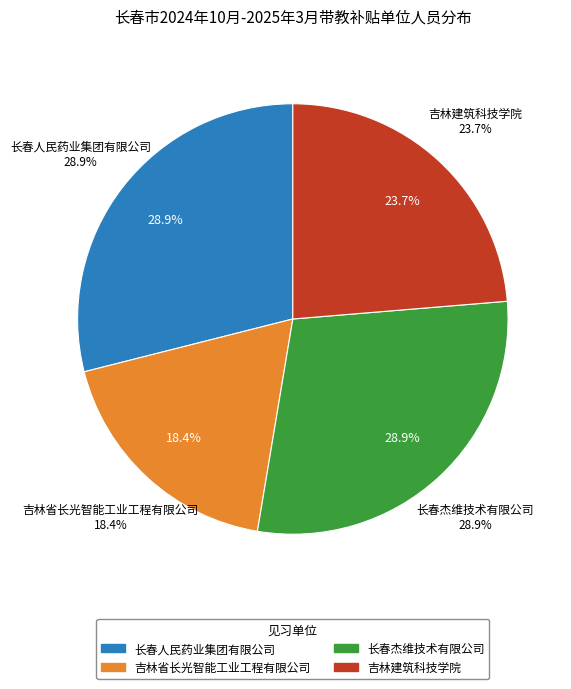

What percentage is NOT represented by 吉林建筑科技学院?

76.3%